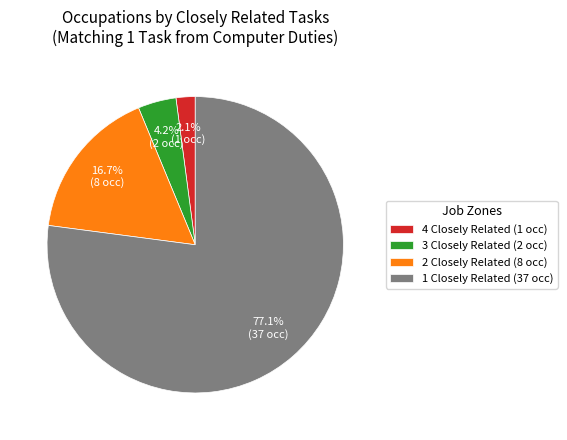

Is it true that 3 Closely Related is 37% of the pie?

False